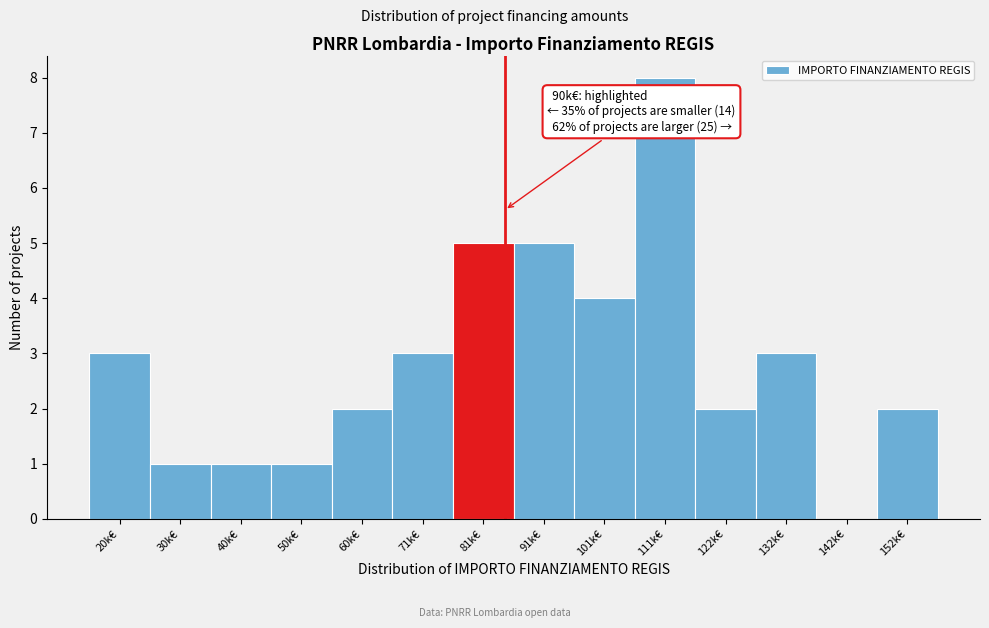

Reading right to left, what are all the values shown in this chart?

152k€=2	142k€=0	132k€=3	122k€=2	111k€=8	101k€=4	91k€=5	81k€=5	71k€=3	60k€=2	50k€=1	40k€=1	30k€=1	20k€=3